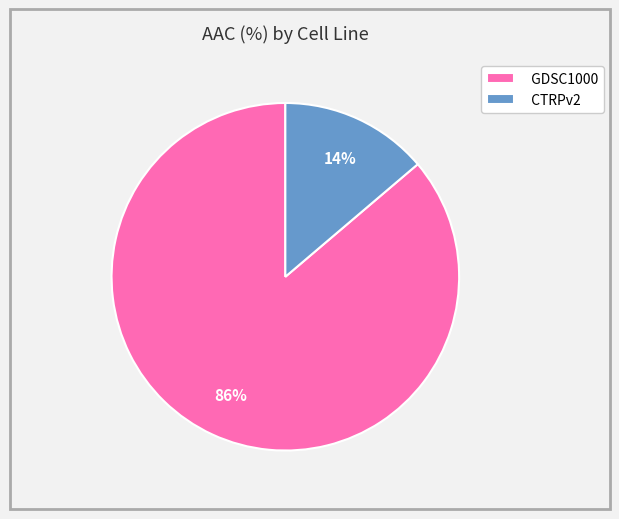

Combined, do CTRPv2 and GDSC1000 account for over 50%?

Yes